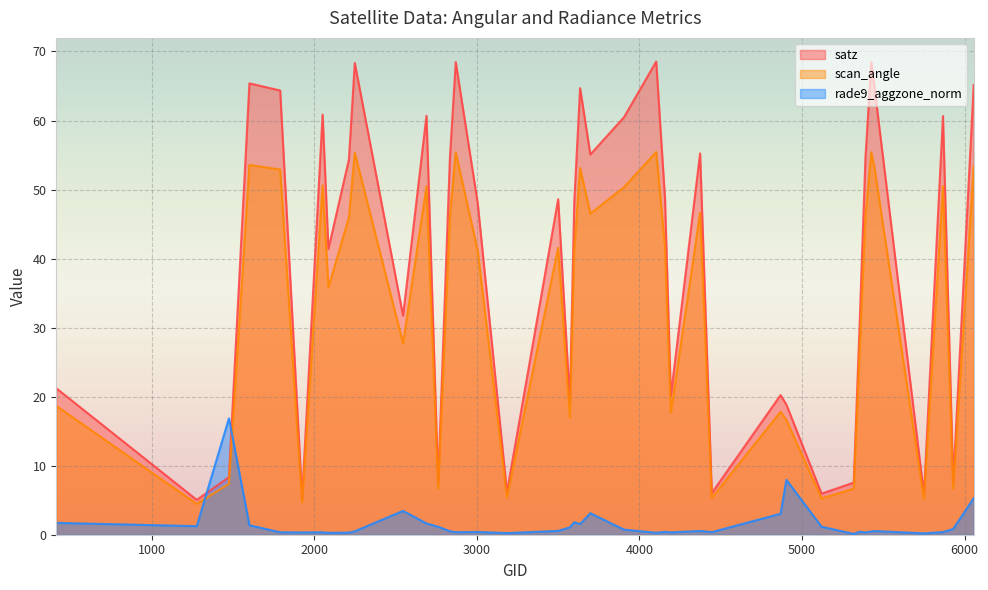

What is the value of the satz point at the 5th from the left?

64.3